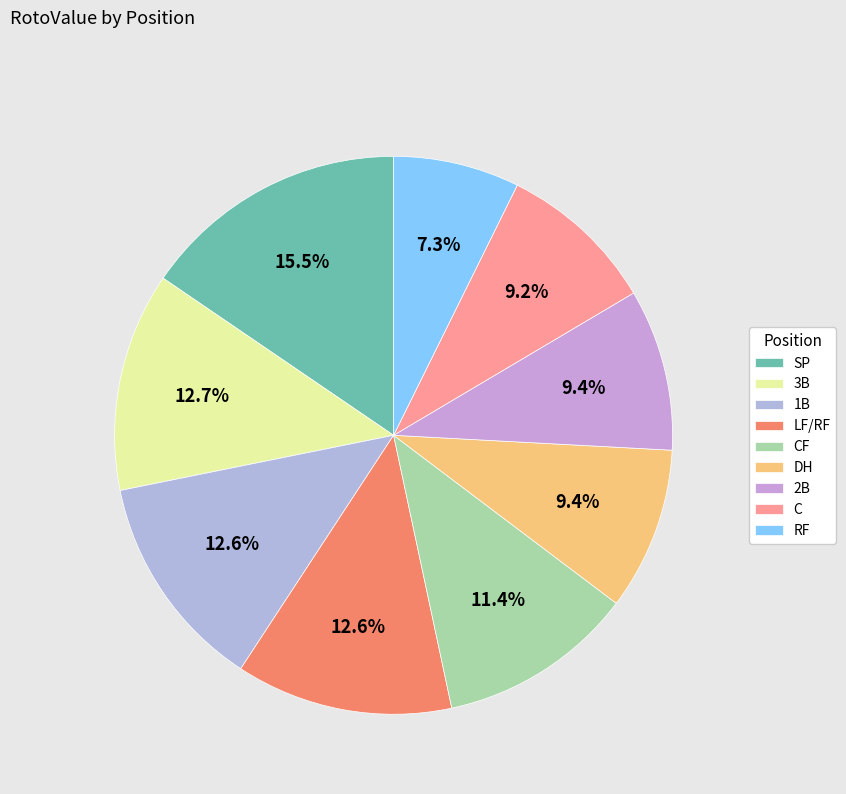

To the nearest percent, what is the average slice percentage?

11%